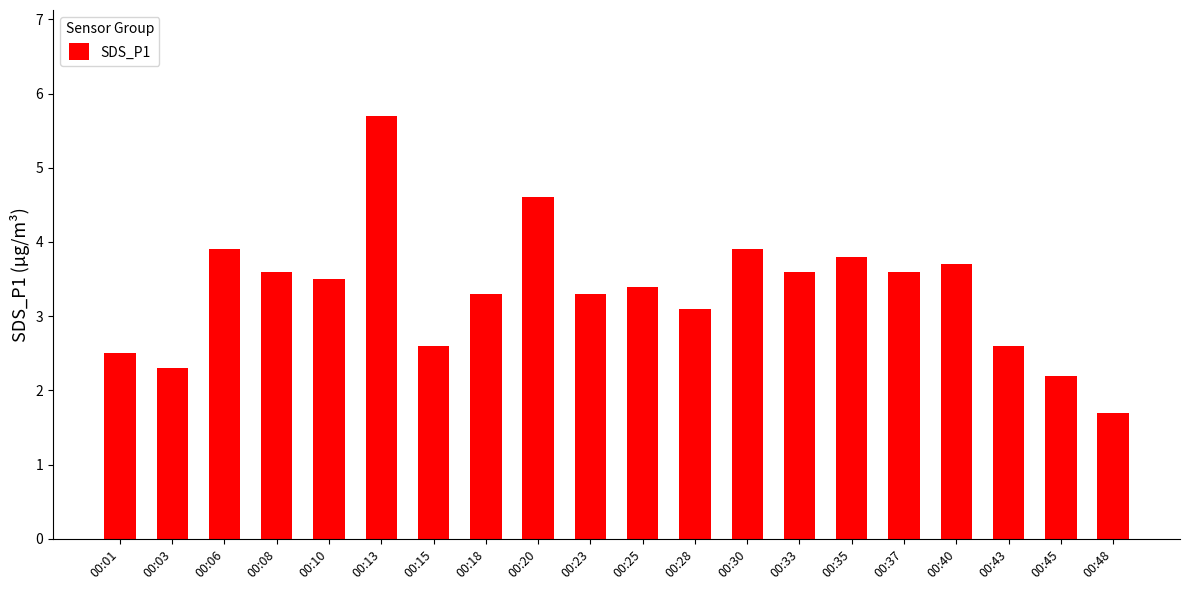

The chart shows a value of 3.8 at 00:35. True or false?

True